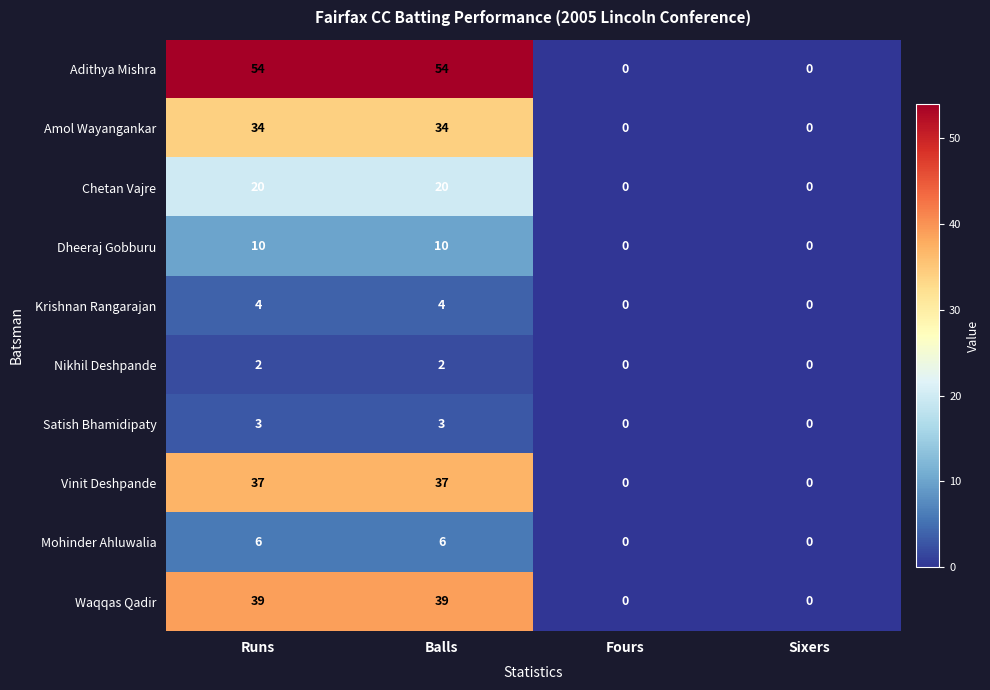

The Satish Bhamidipaty series shows 4 at Balls. True or false?

False